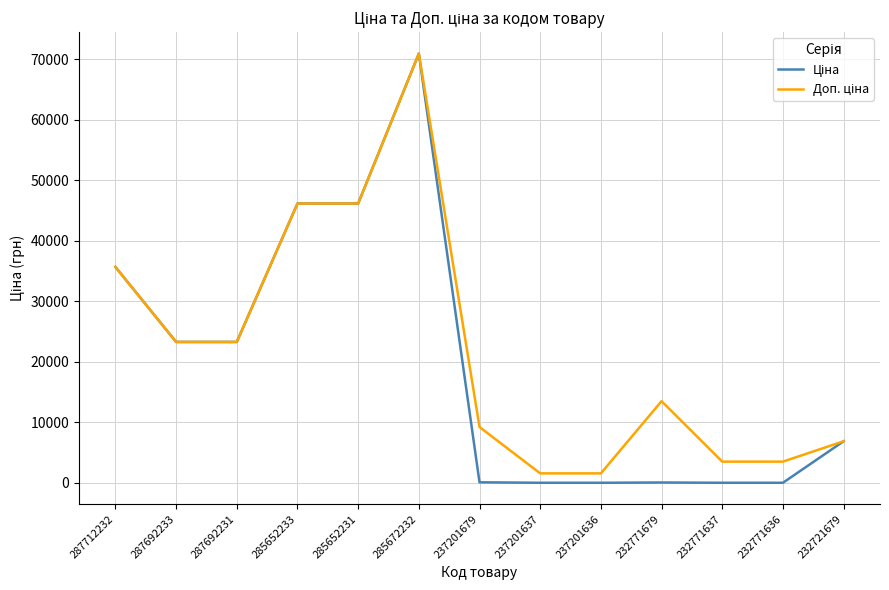

At which category is the sum across all series the highest?

285672232